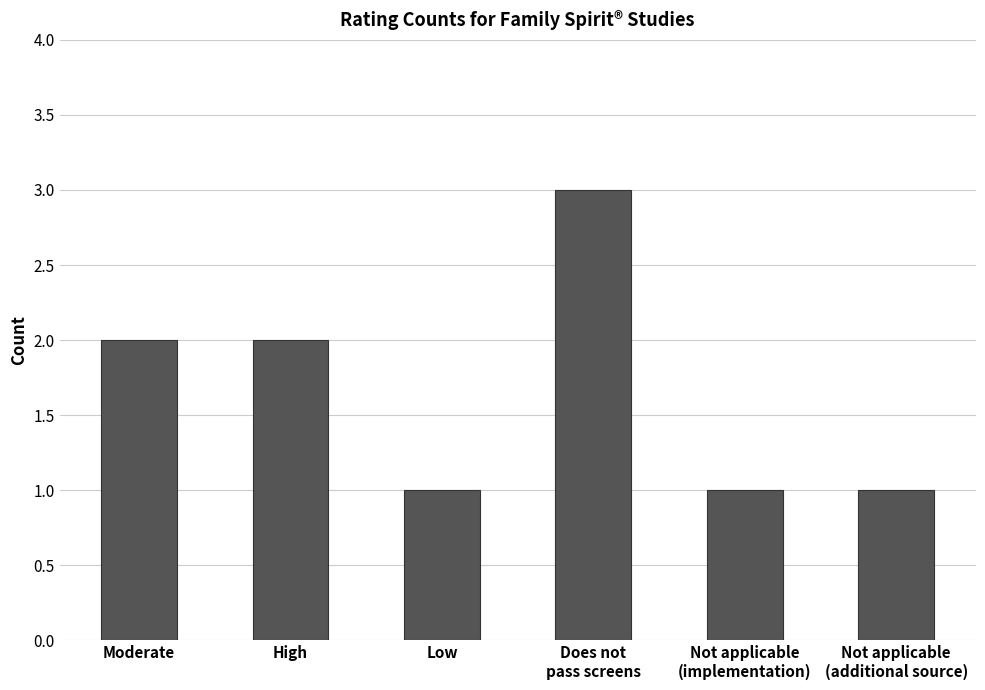

What is the greatest value displayed?

3